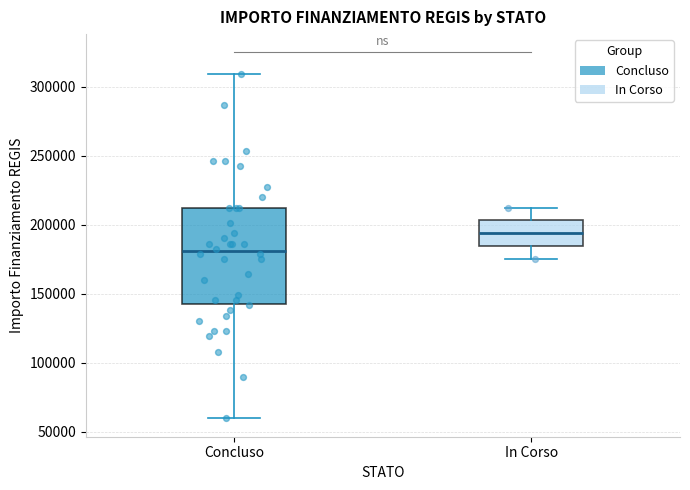

Reading left to right, read every box against the y-axis: the position of its median line, the range the box covers, and the ends of its whiskers. The values are not printed on the chart, so give them approximately, as read against the axis.

Concluso: median 180000, box 145000 to 210000, whiskers 60000 to 310000
In Corso: median 195000, box 185000 to 205000, whiskers 175000 to 210000